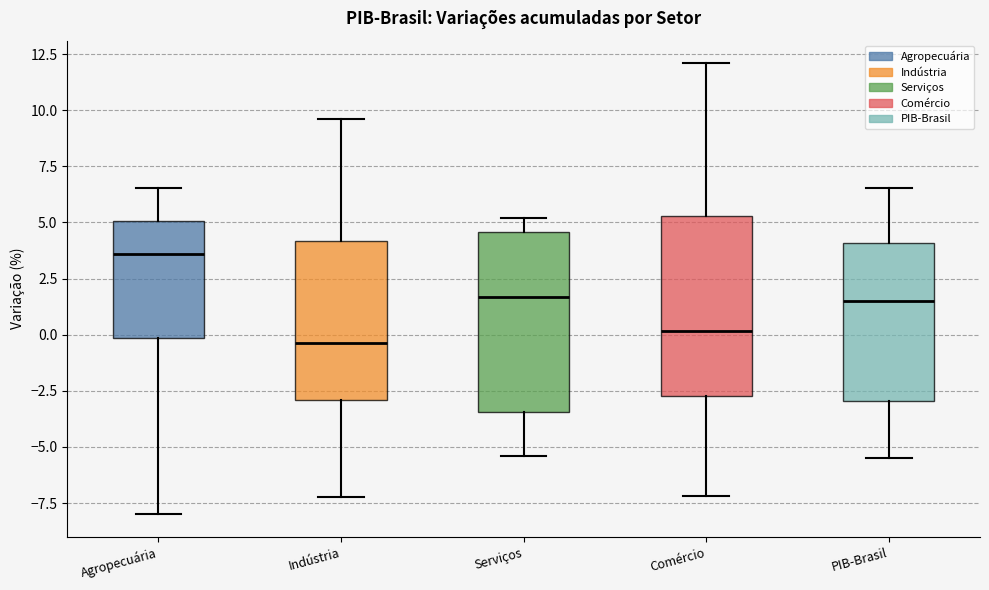

Which box's median line is the highest?

Agropecuária